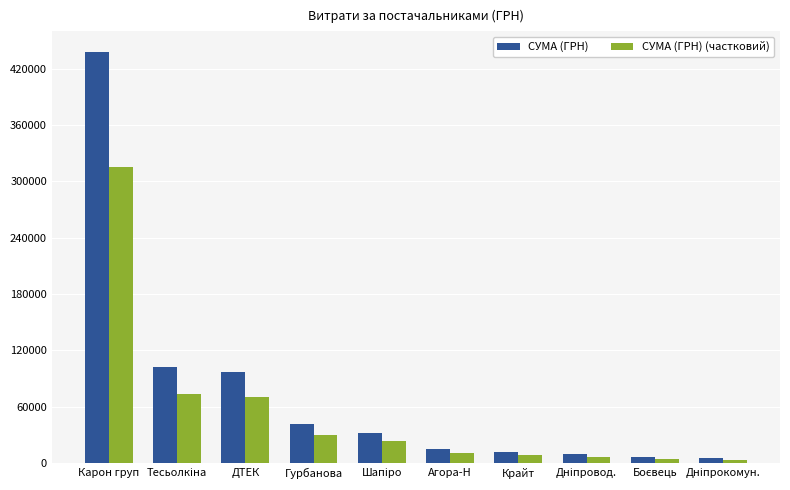

What is the value of the СУМА (ГРН) bar at the 4th from the left?

41458.7